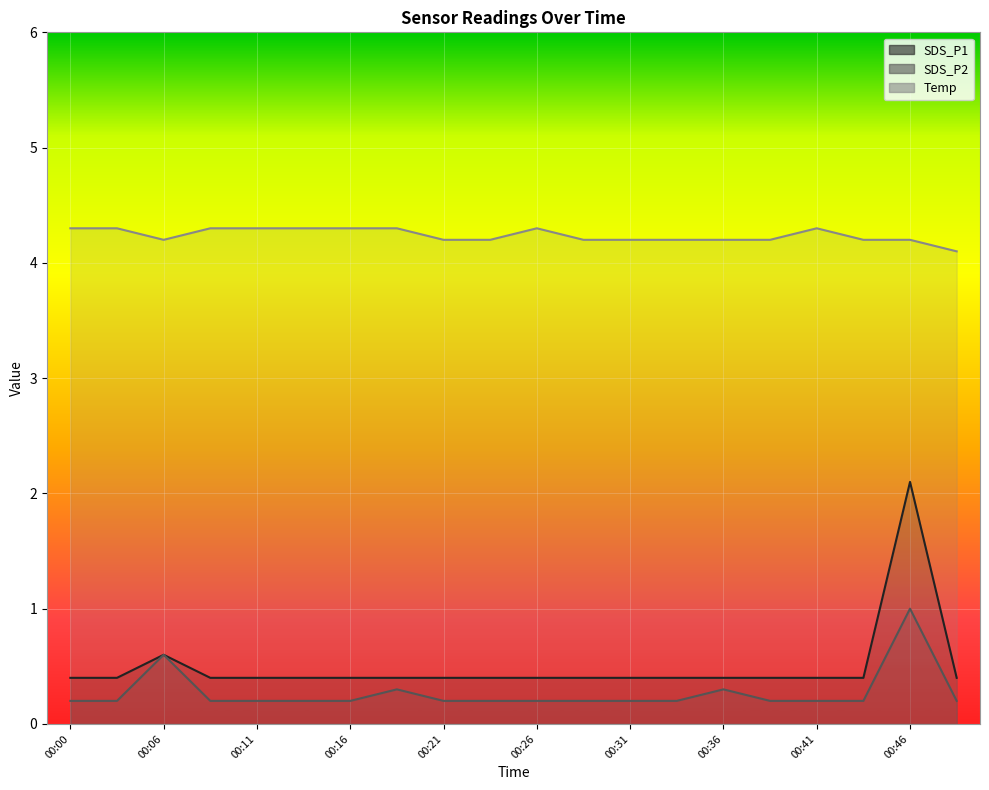

What is the value of the SDS_P1 point at the 2nd from the left?

0.4